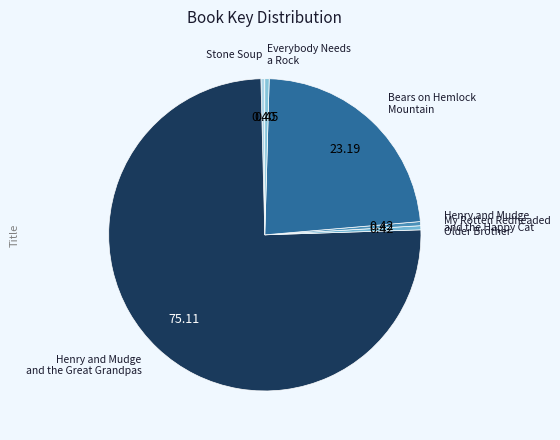

Do Henry and Mudge and the Happy Cat and Bears on Hemlock Mountain together represent more than half of the pie?

No